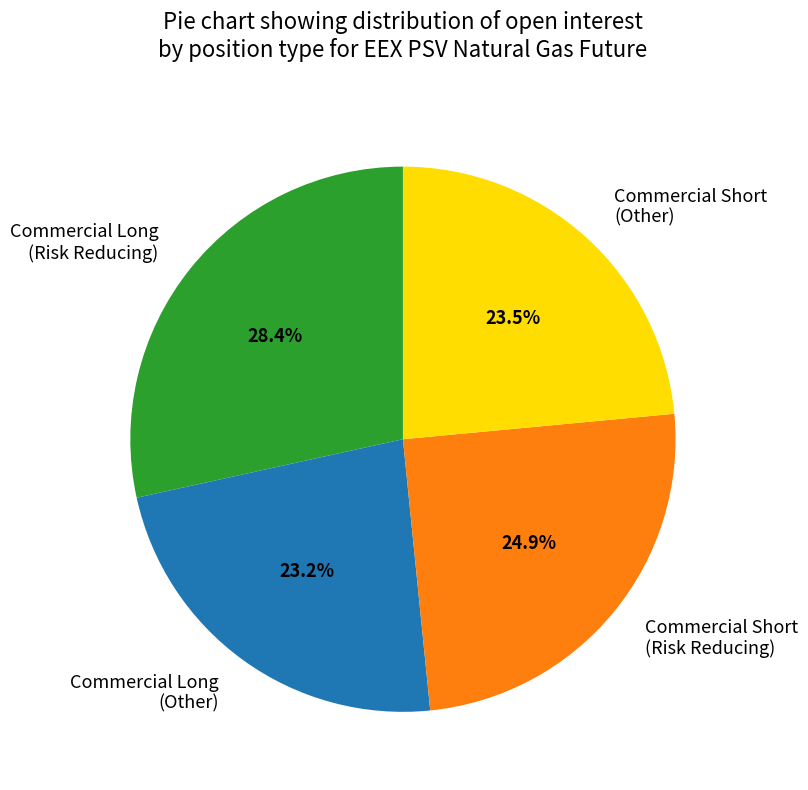

What is the ratio of the value at Commercial Long (Other) to the value at Commercial Short (Risk Reducing)?

0.9